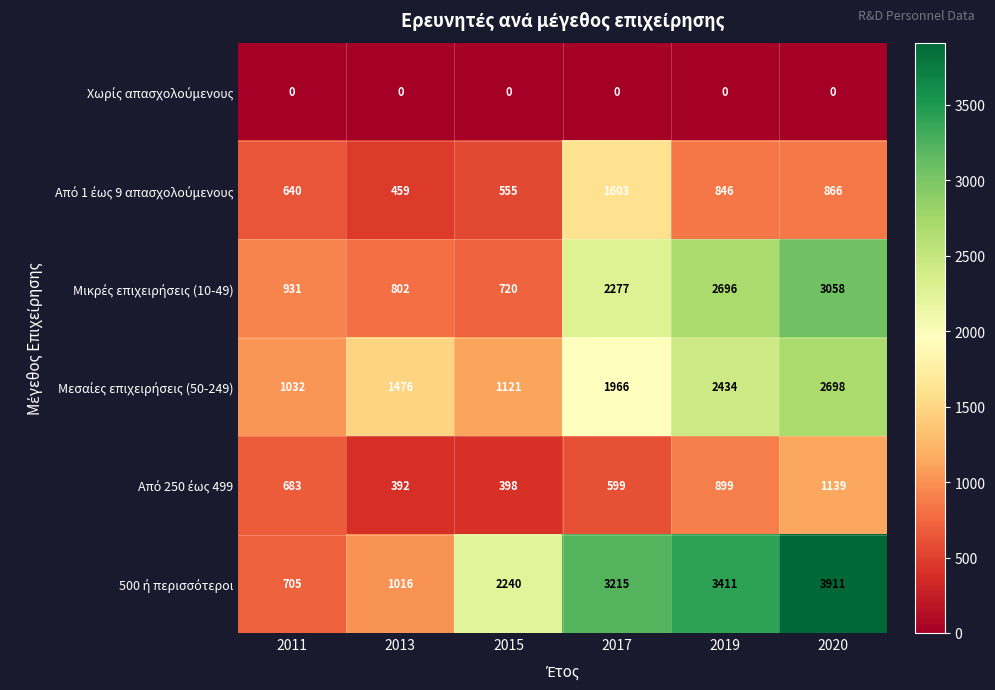

Which label corresponds to the largest value in the chart?

2020